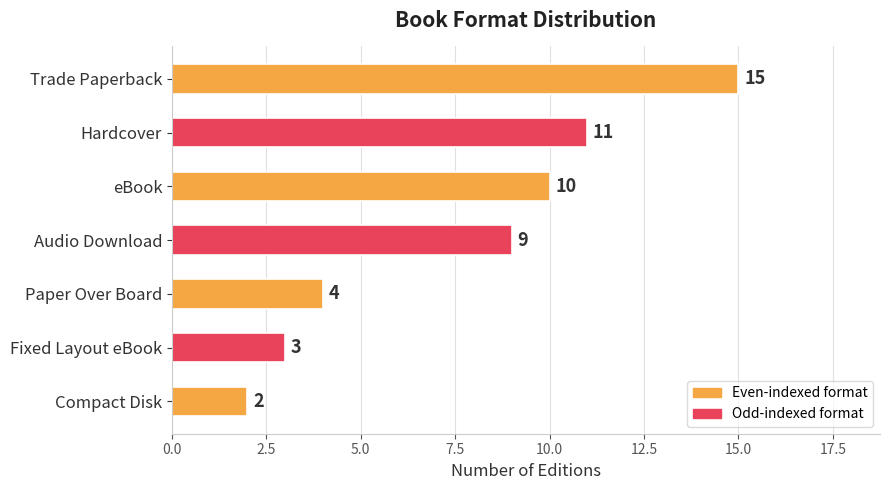

Reading bottom to top, what are all the values shown in this chart?

Compact Disk=2	Fixed Layout eBook=3	Paper Over Board=4	Audio Download=9	eBook=10	Hardcover=11	Trade Paperback=15